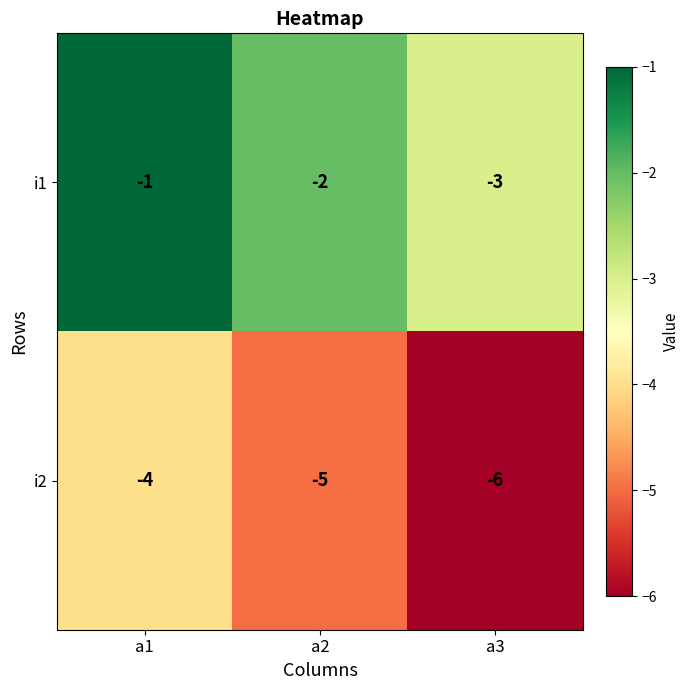

Which series has the largest total across all categories?

i1